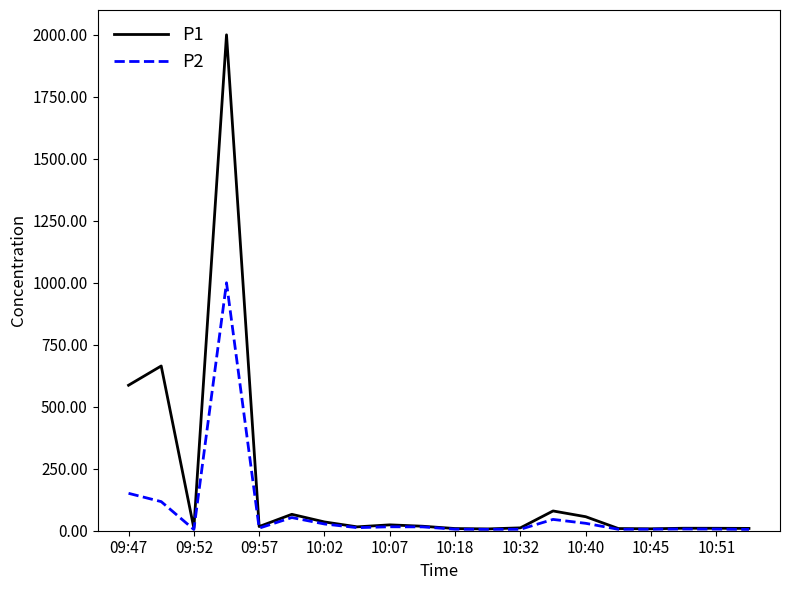

Which series has the widest spread of values?

P1